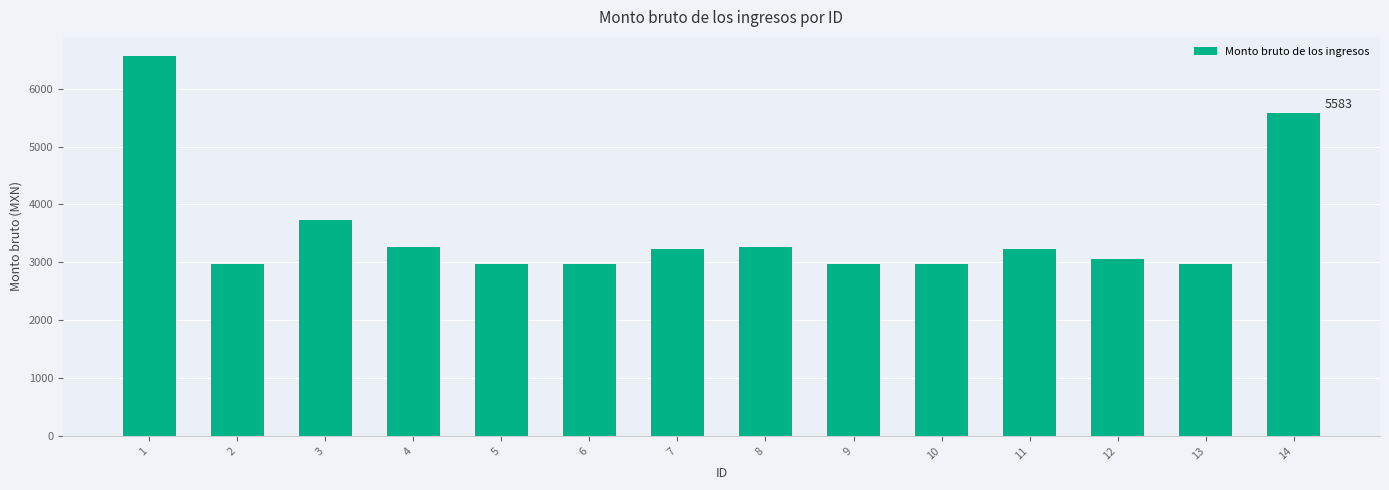

Count the number of categories in the chart.

14